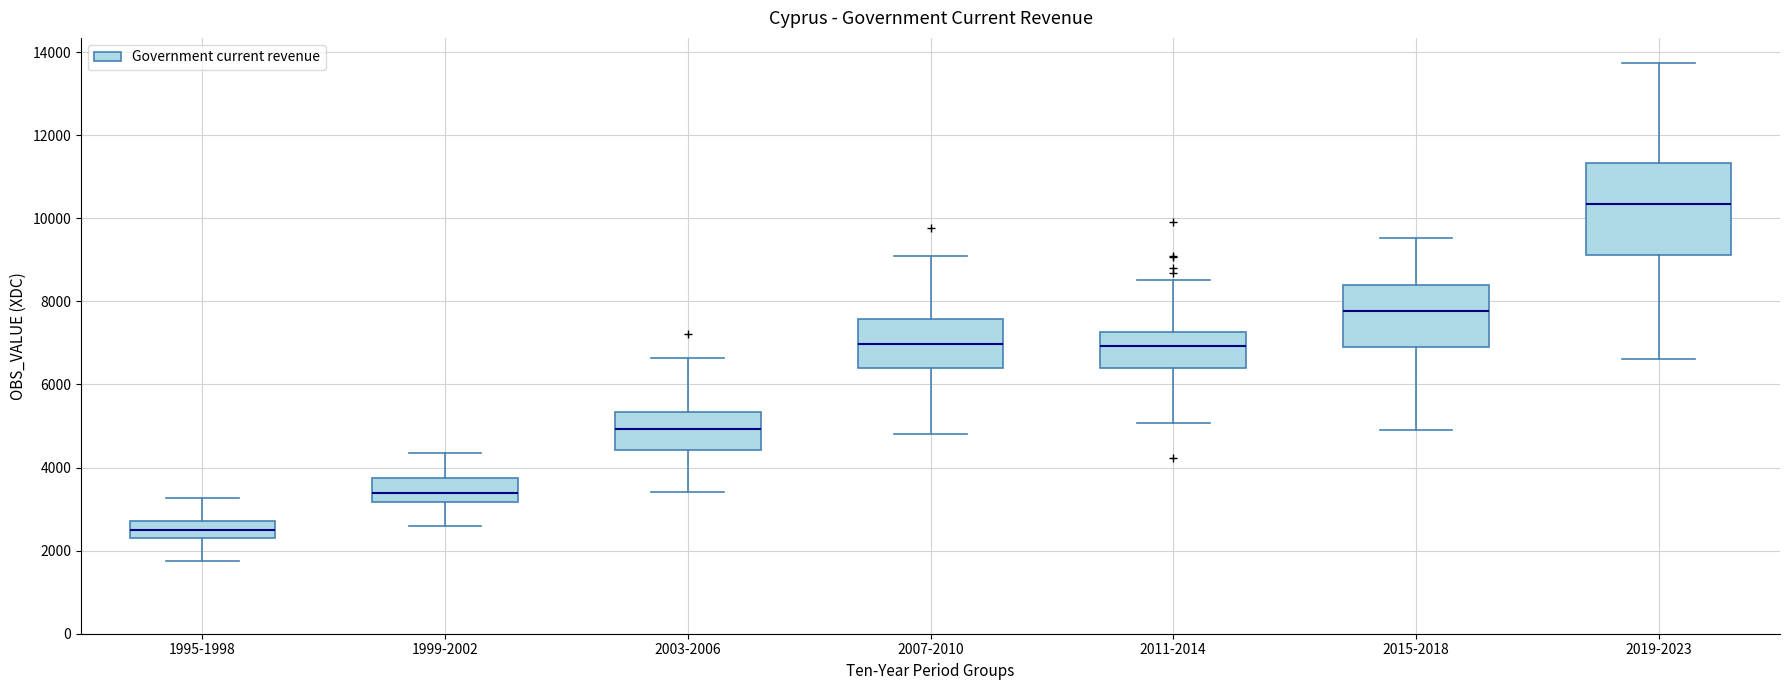

Comparing the boxes themselves (not the whiskers), which one is the tallest?

2019-2023